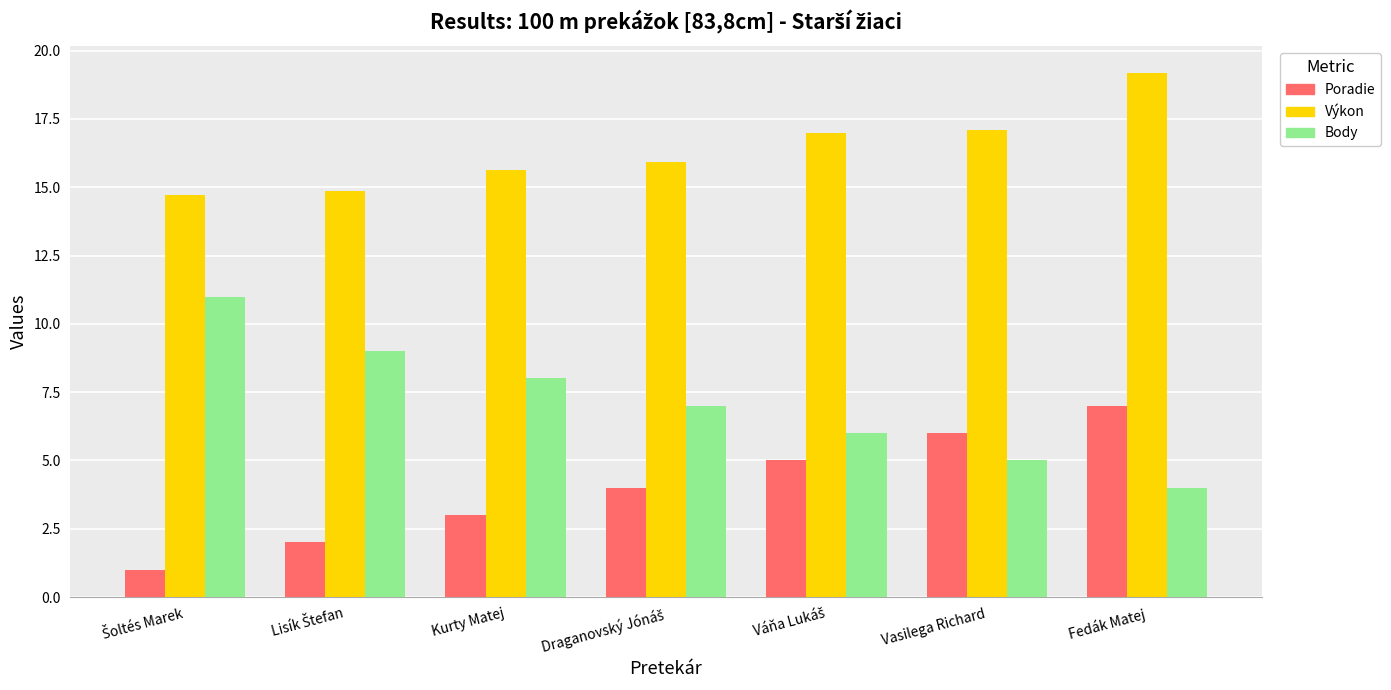

What are all the series names shown in the legend?

Poradie, Výkon, Body